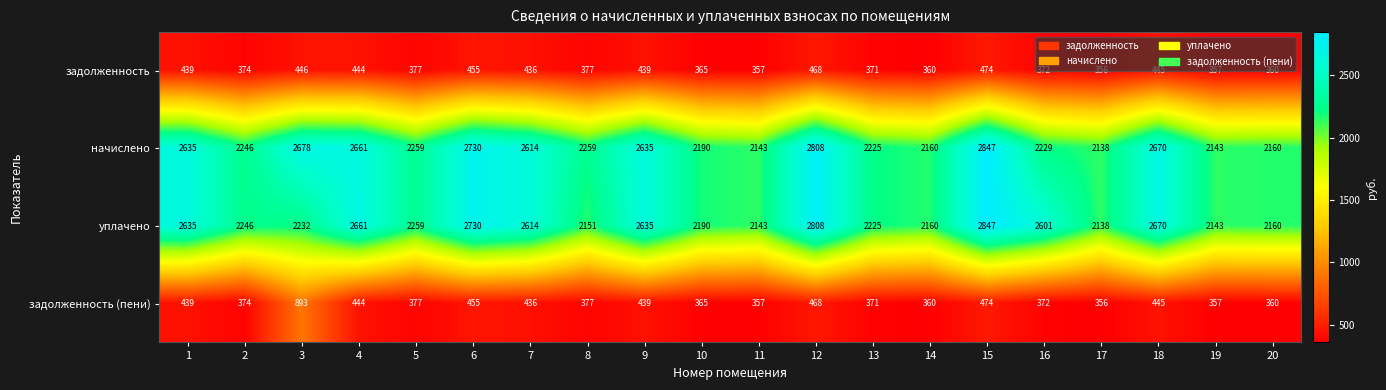

At 3, list the series in order from largest to smallest.

начислено, уплачено, задолженность (пени), задолженность